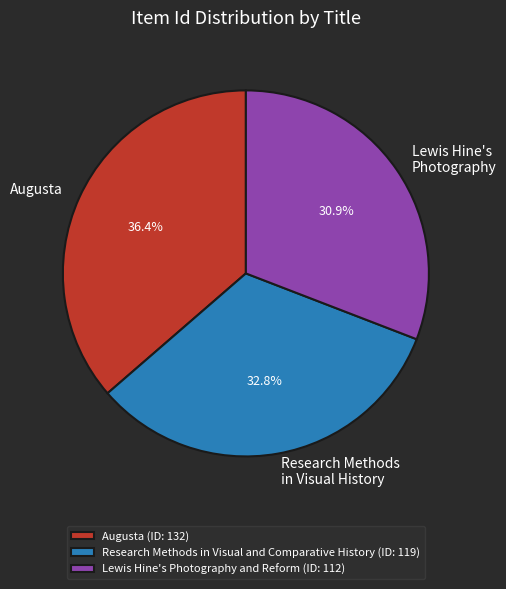

To the nearest percent, what is the average slice percentage?

33%